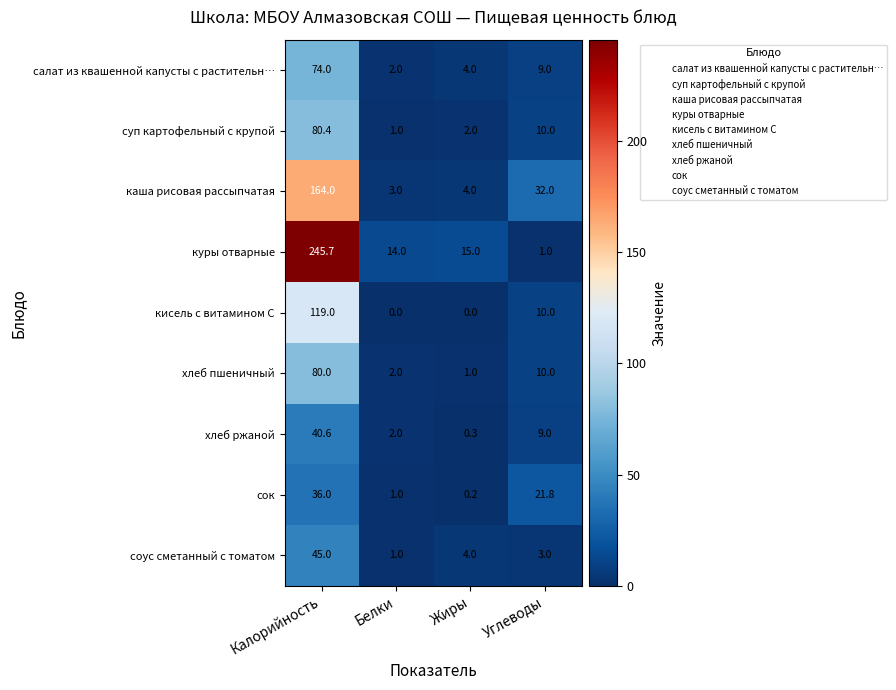

Is it true that кисель с витамином С equals -55.5 at Жиры?

False